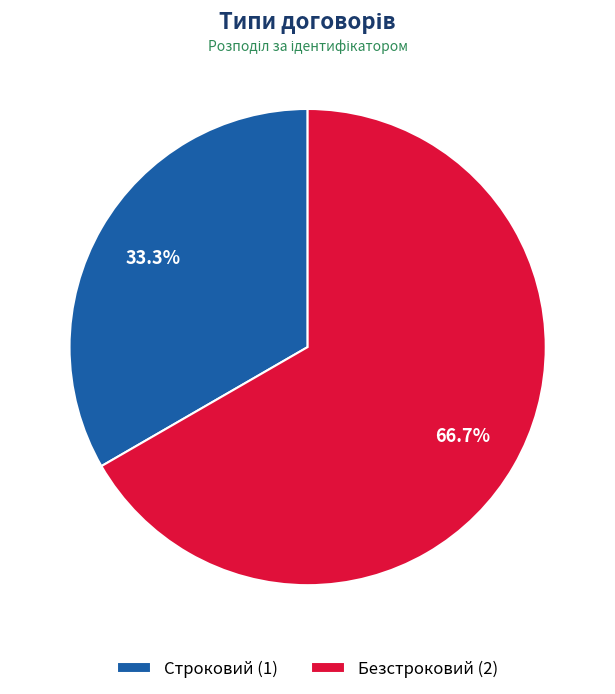

To the nearest percent, what portion does Строковий represent?

33%